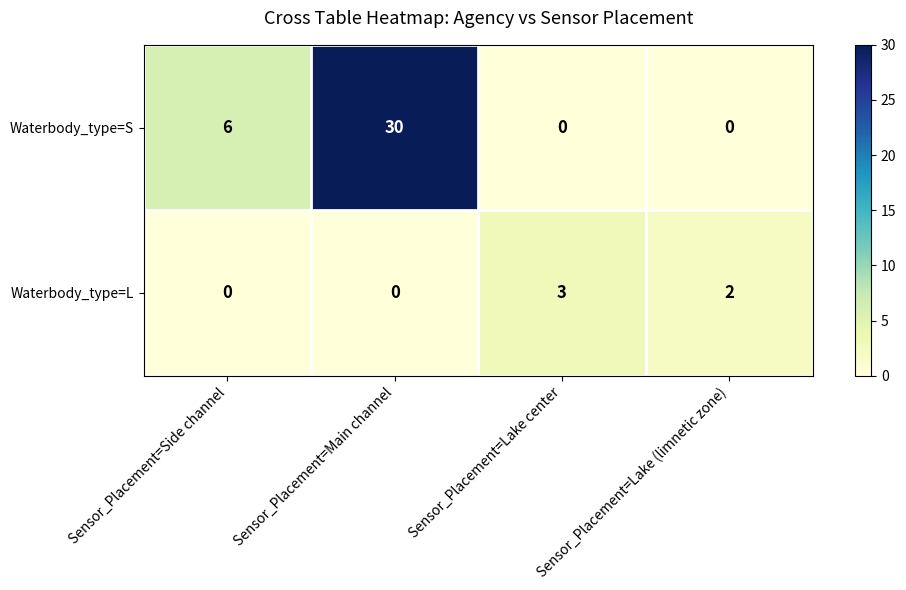

How many data points does each series have?

4